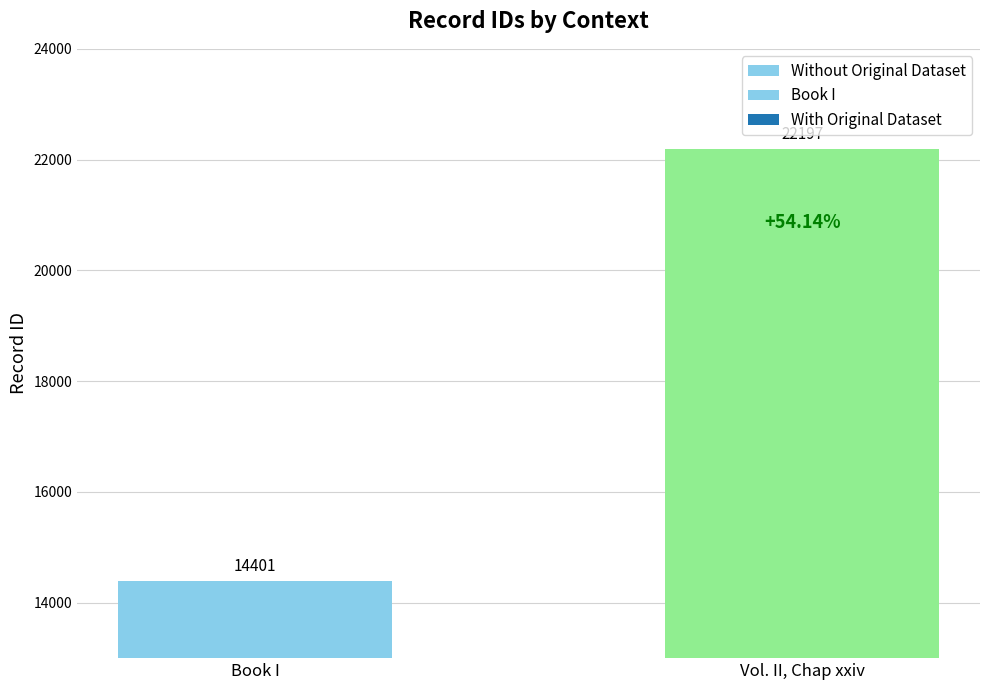

What value does the data have at Vol. II, Chap xxiv, to the nearest 10?

22200